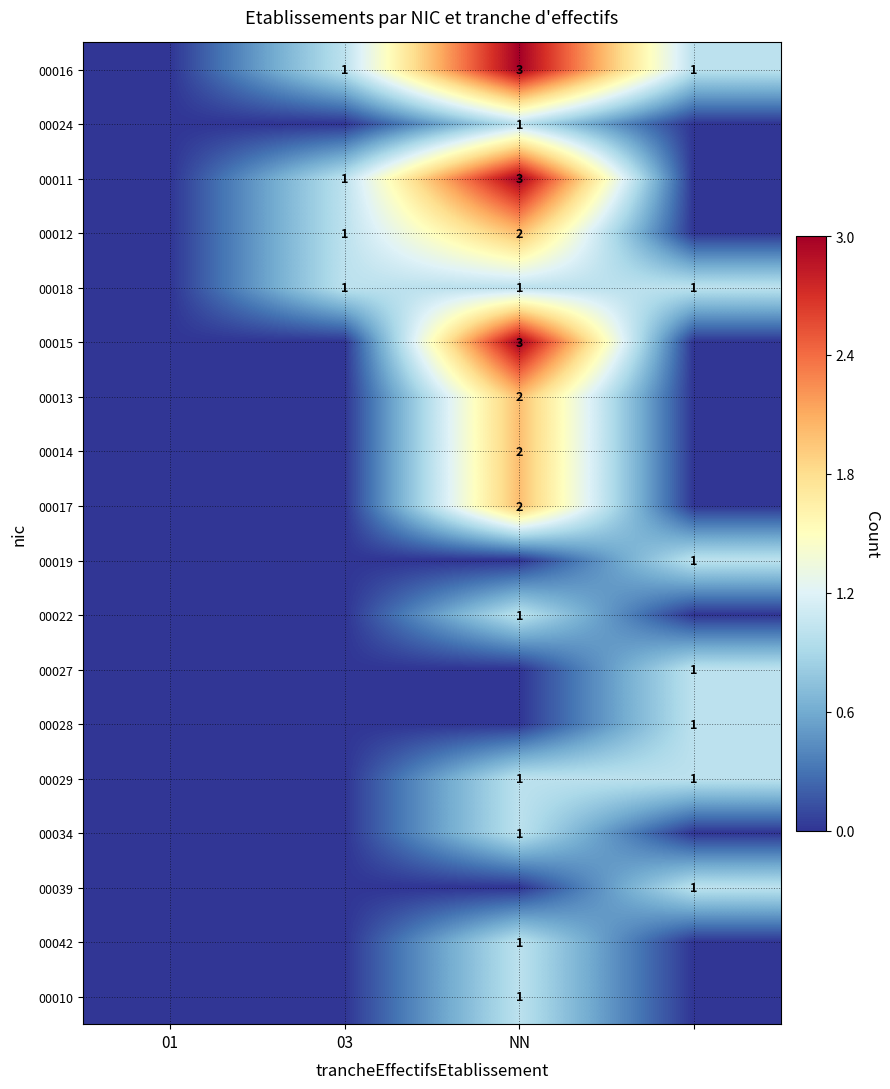

True or false: 00022 has a value of 2 at NN.

False